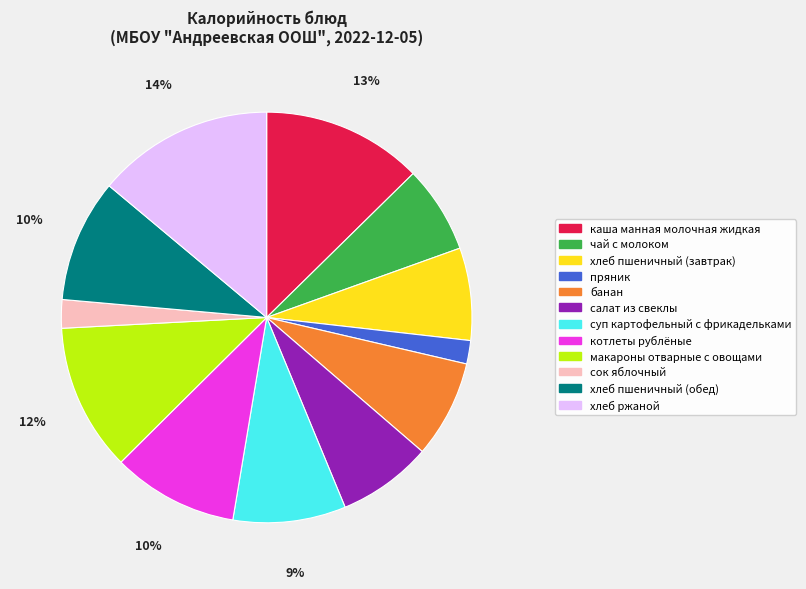

What percentage is the хлеб ржаной slice, to the nearest percent?

14%